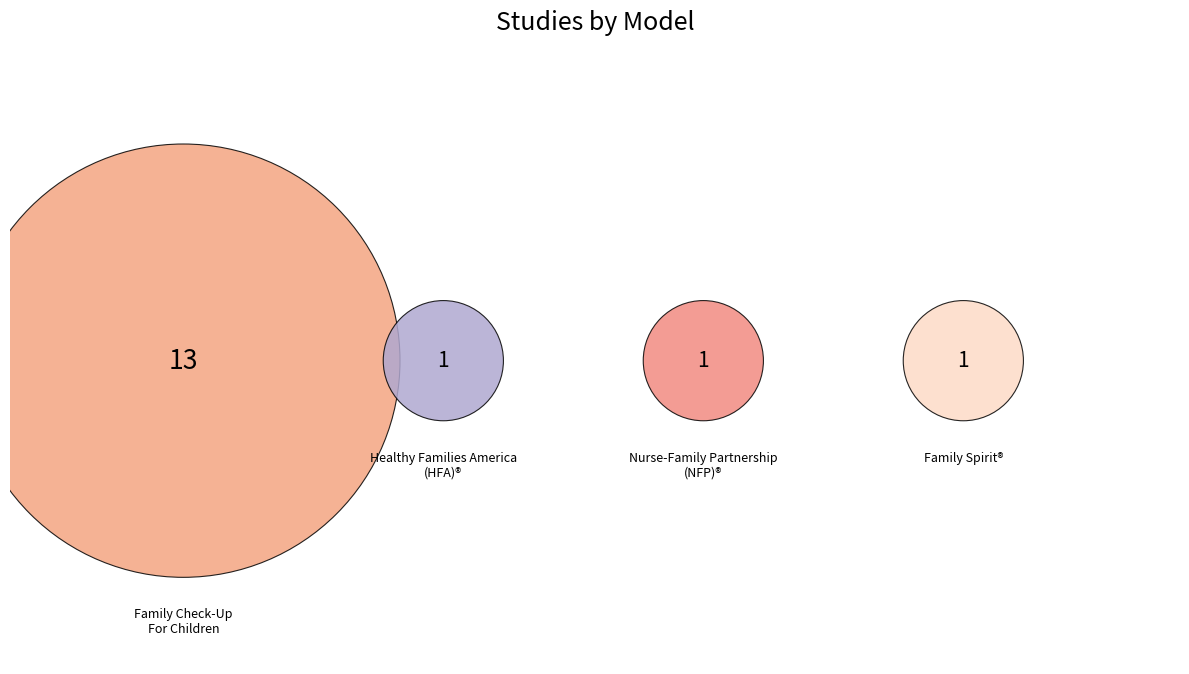

What is the ratio of the value at Family Spirit® to the value at Healthy Families America (HFA)®?

1.0